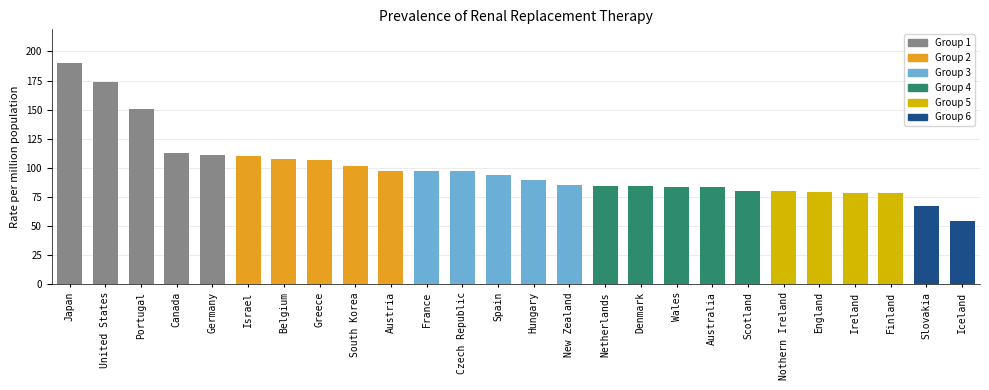

What is the difference between the values at Israel and Australia?

27.2